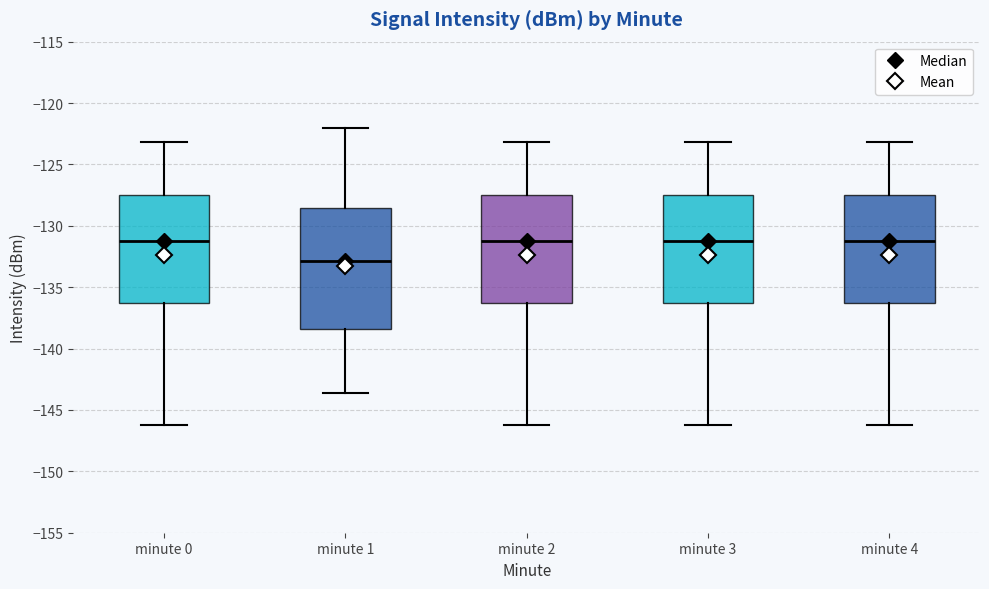

Which box's median line is the lowest?

minute 1